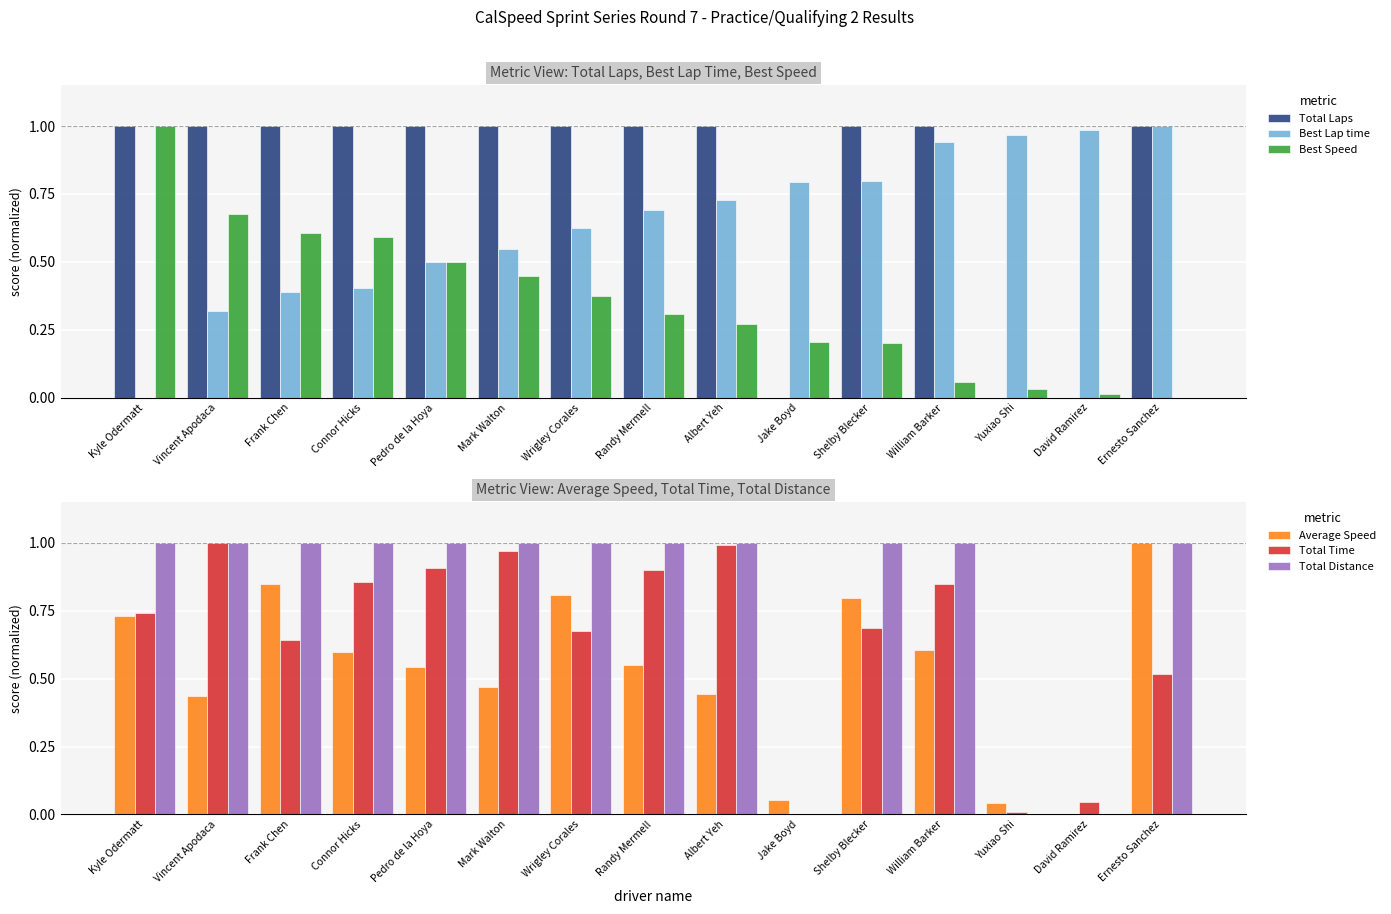

Which series changed the most between Shelby Blecker and William Barker?

Average Speed